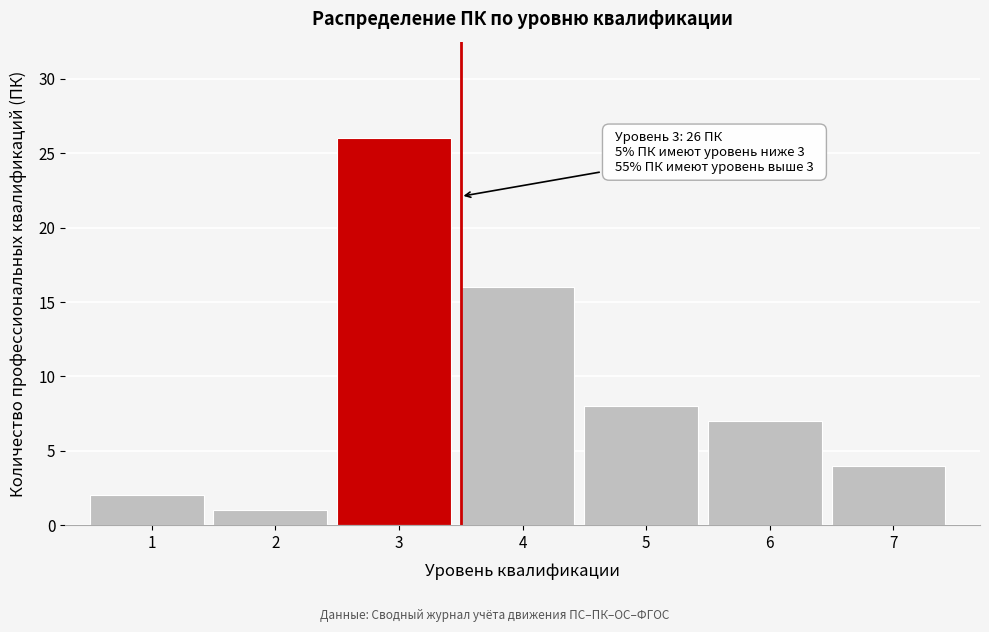

Reading right to left, list all the values displayed in this chart.

7=4	6=7	5=8	4=16	3=26	2=1	1=2